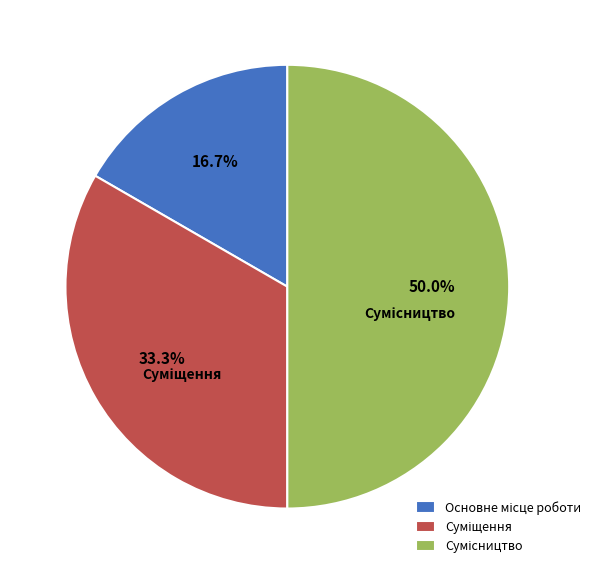

To the nearest percent, what is the average slice percentage?

33%